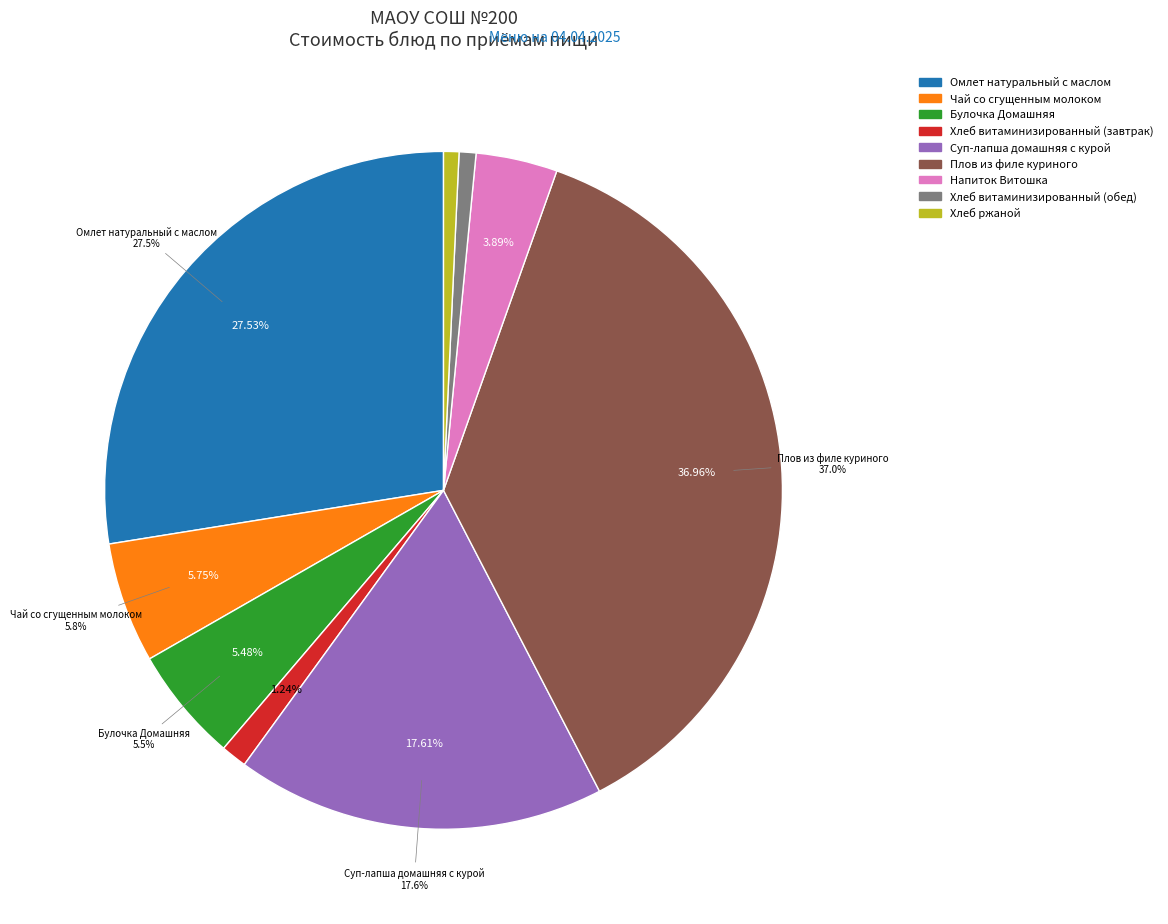

Does Чай со сгущенным молоком represent more than half of the total?

No